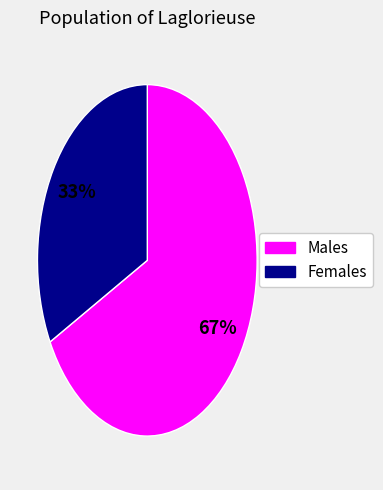

Is there any slice that represents more than half of the pie?

Yes